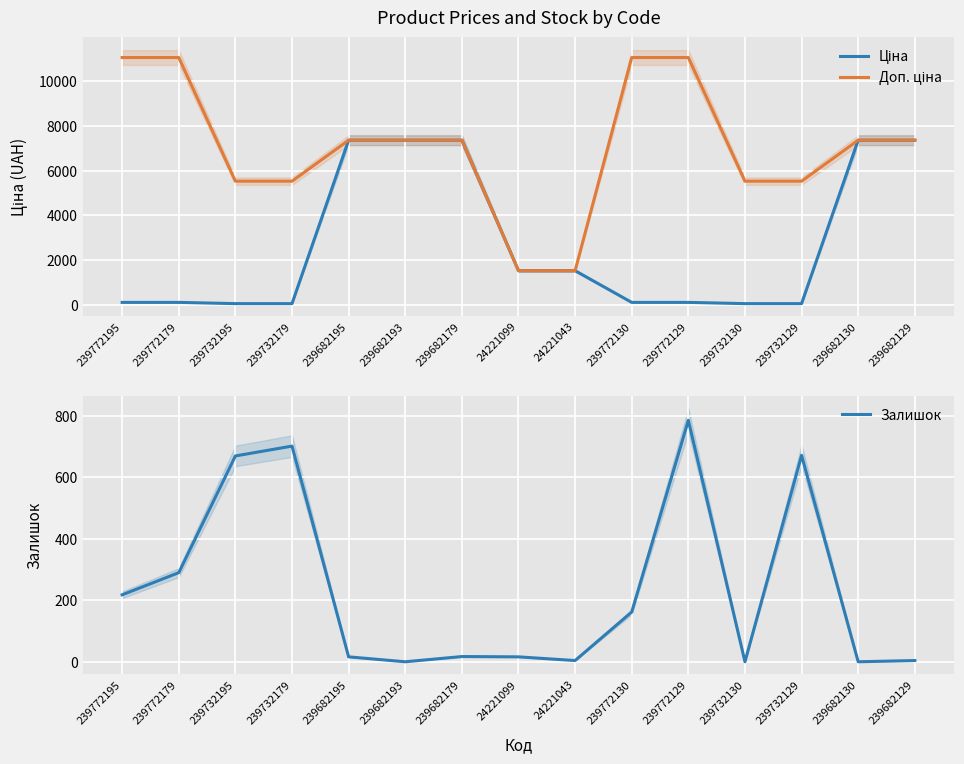

At which category is the sum across all series the highest?

239682179